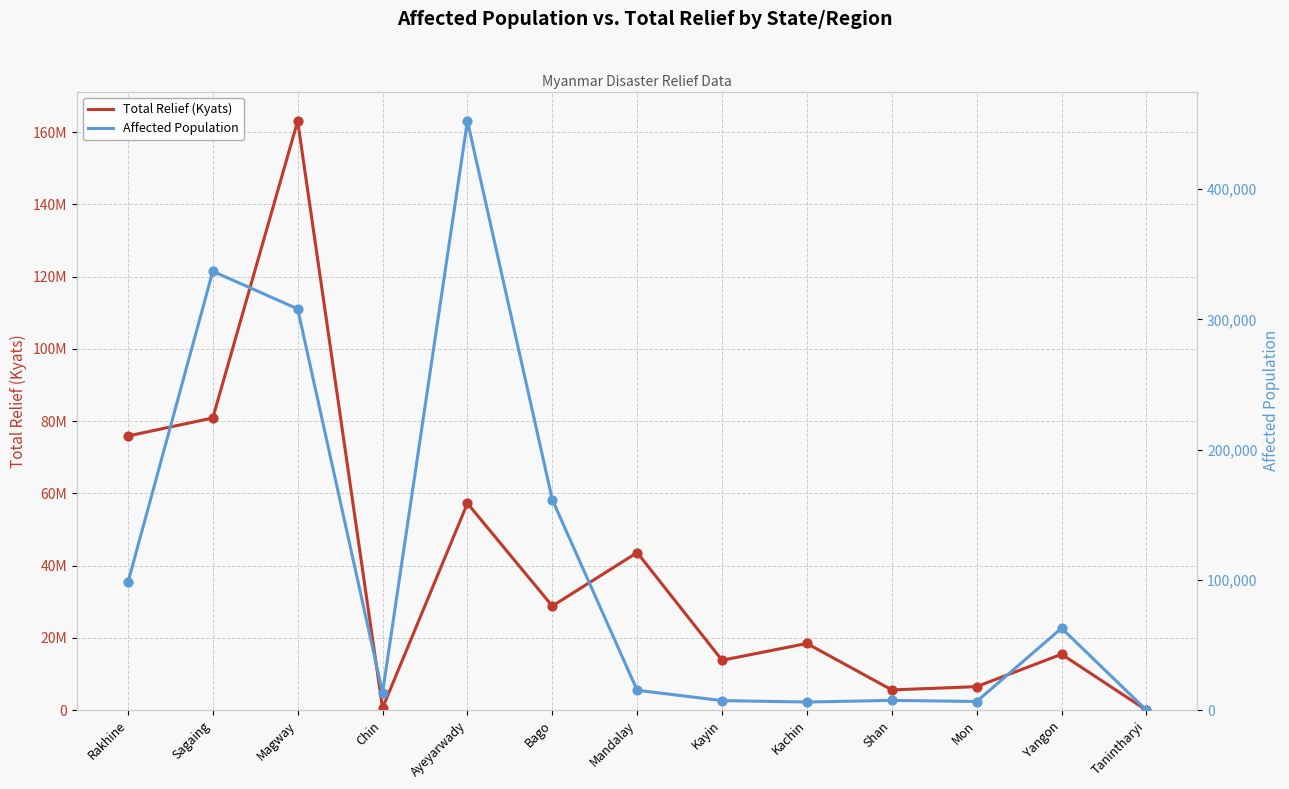

Which series has the largest total across all categories?

Total Relief (Kyats)